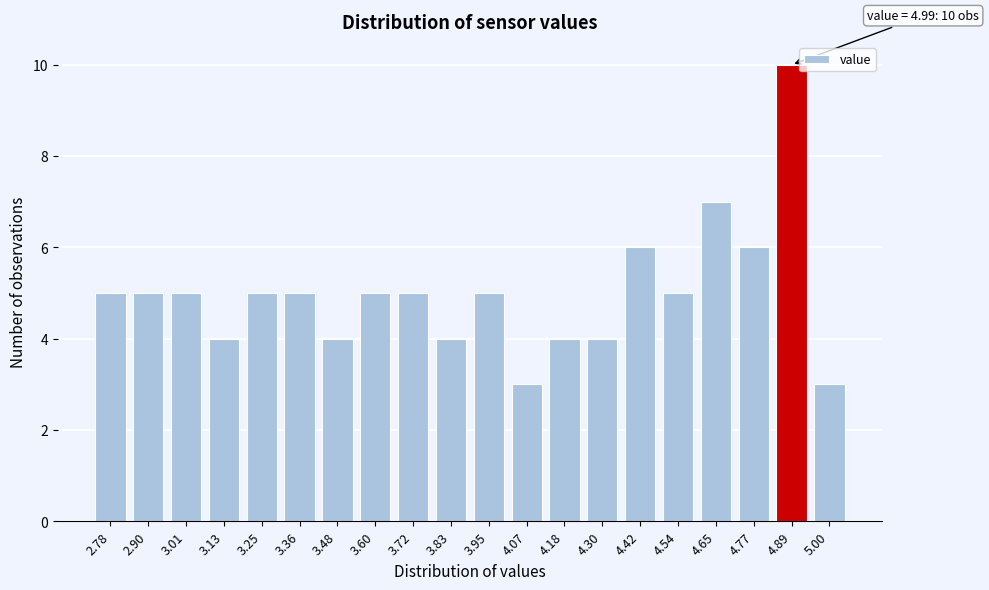

Reading left to right, list all the values displayed in this chart.

2.78=5	2.90=5	3.01=5	3.13=4	3.25=5	3.36=5	3.48=4	3.60=5	3.72=5	3.83=4	3.95=5	4.07=3	4.18=4	4.30=4	4.42=6	4.54=5	4.65=7	4.77=6	4.89=10	5.00=3